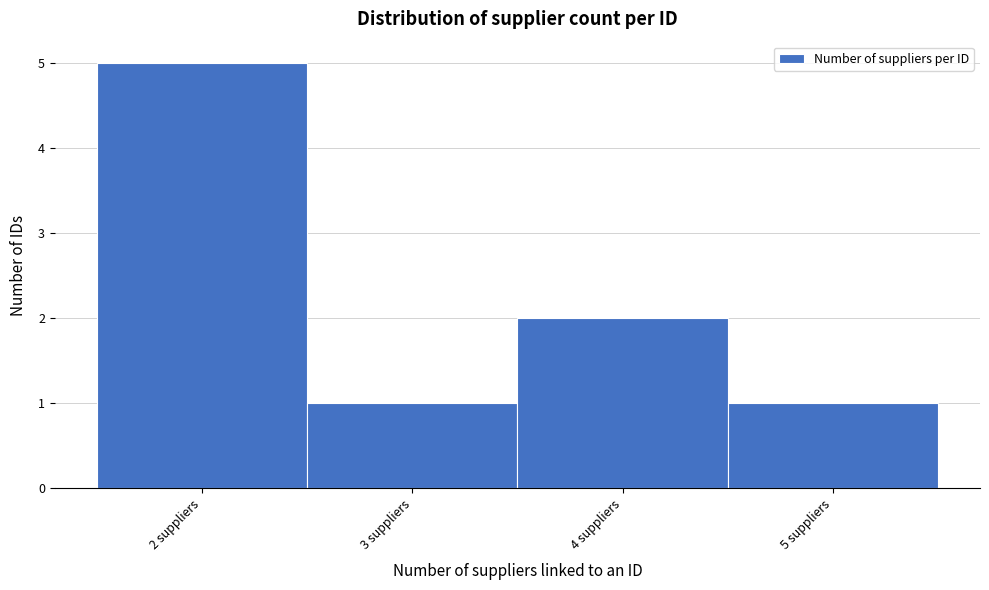

Reading left to right, transcribe this chart: for each bar, give the range it covers on the x-axis and its height. The values are not printed on the chart, so give them approximately, as read against the axis.

1.5 to 2.5: 5
2.5 to 3.5: 1
3.5 to 4.5: 2
4.5 to 5.5: 1